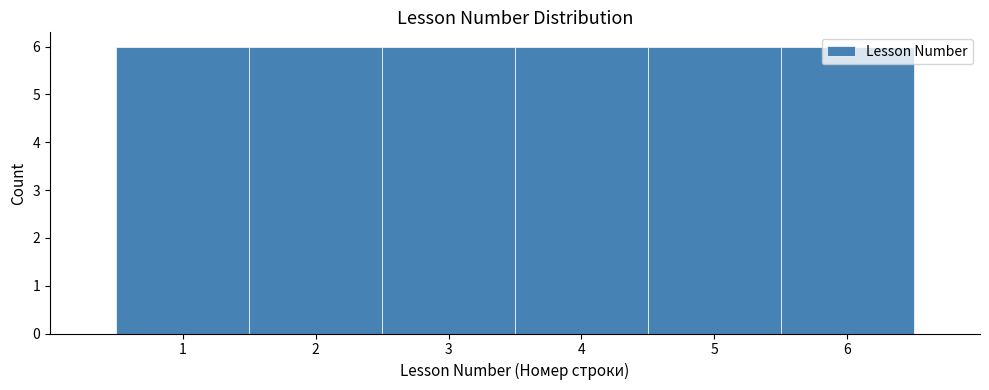

Reading left to right, list every bar in this chart as the range it spans on the x-axis followed by its height. The values are not printed on the chart, so give them approximately, as read against the axis.

0.5 to 1.5: 6
1.5 to 2.5: 6
2.5 to 3.5: 6
3.5 to 4.5: 6
4.5 to 5.5: 6
5.5 to 6.5: 6